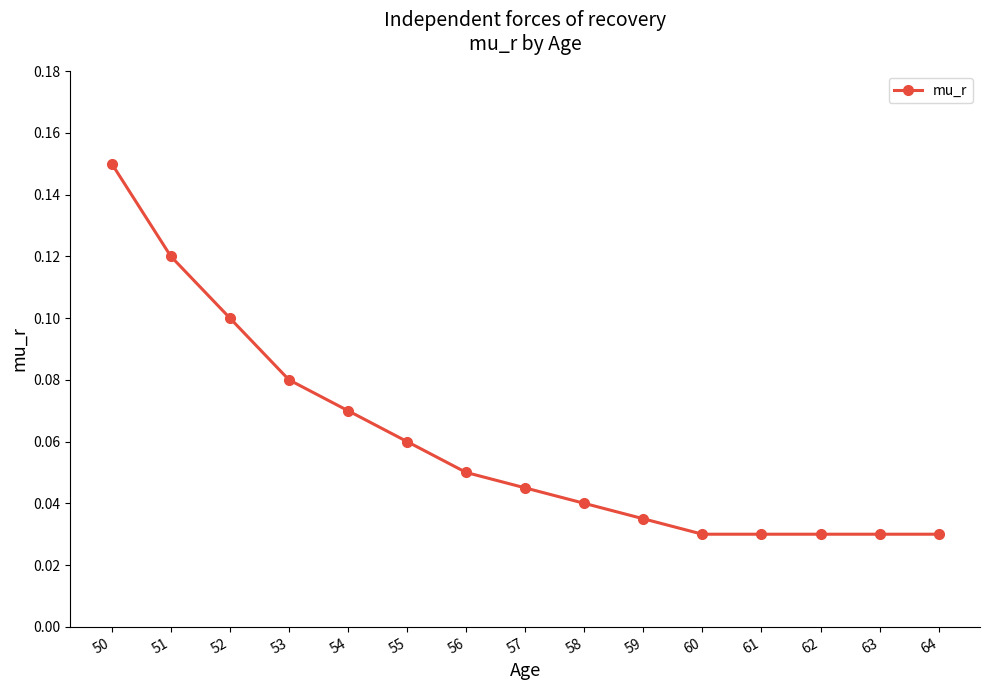

How many values are between 0 and 1?

15